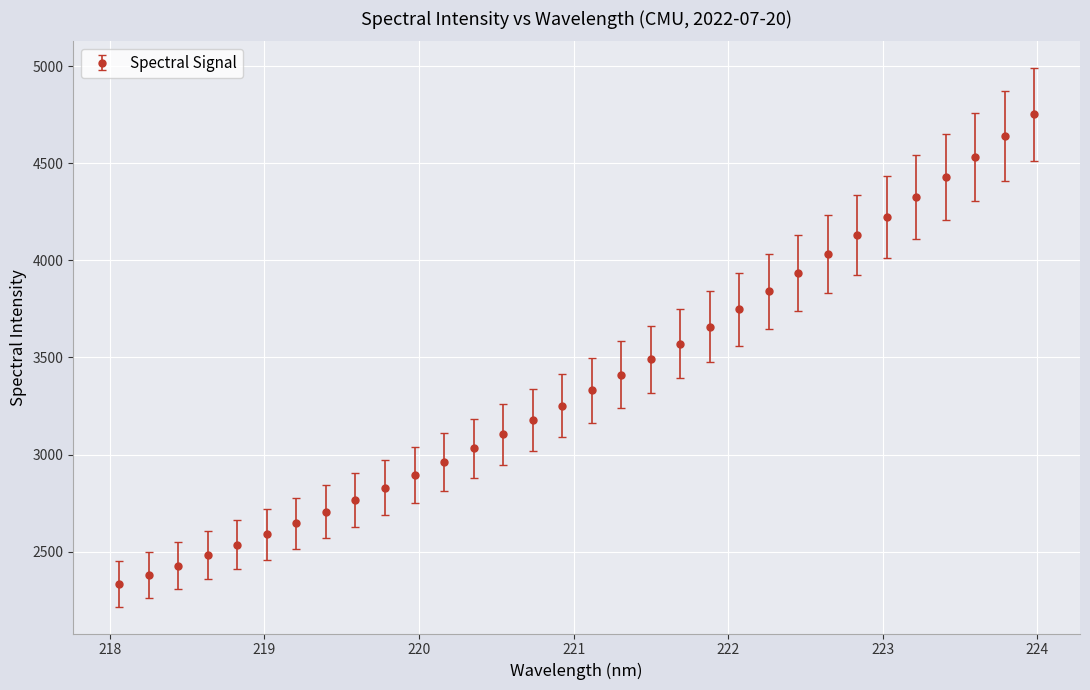

What is the value of the 32nd point from the left?

4752.1